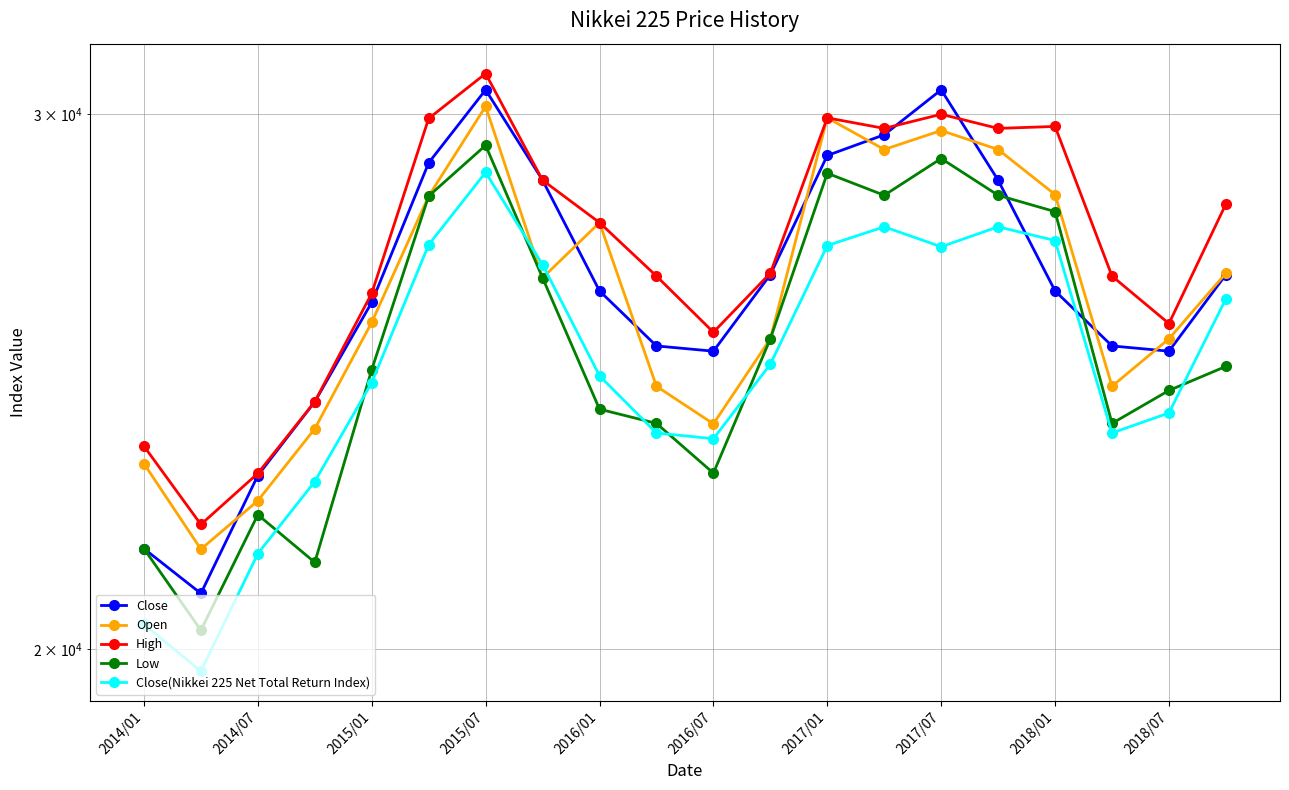

What is the sum of the Low values at 13 and 2017/07?

54715.4